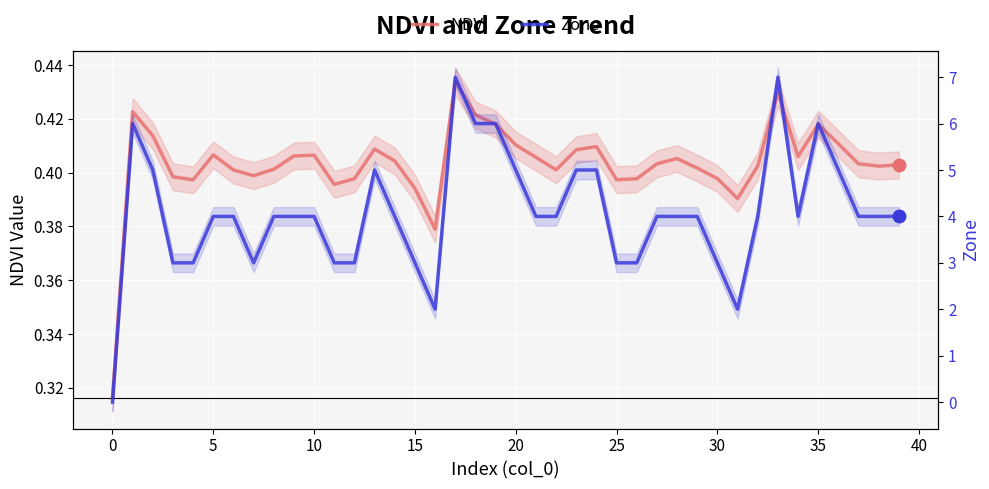

What are all the series names shown in the legend?

NDVI, Zone